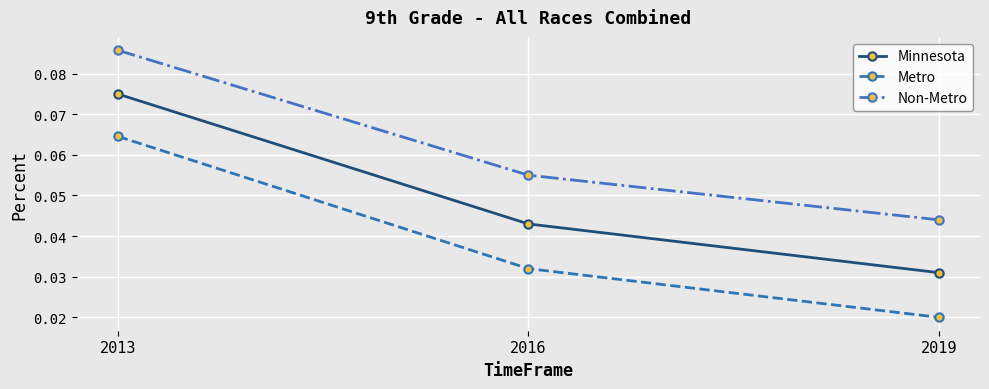

Does the chart display data point markers on the line(s)?

Yes